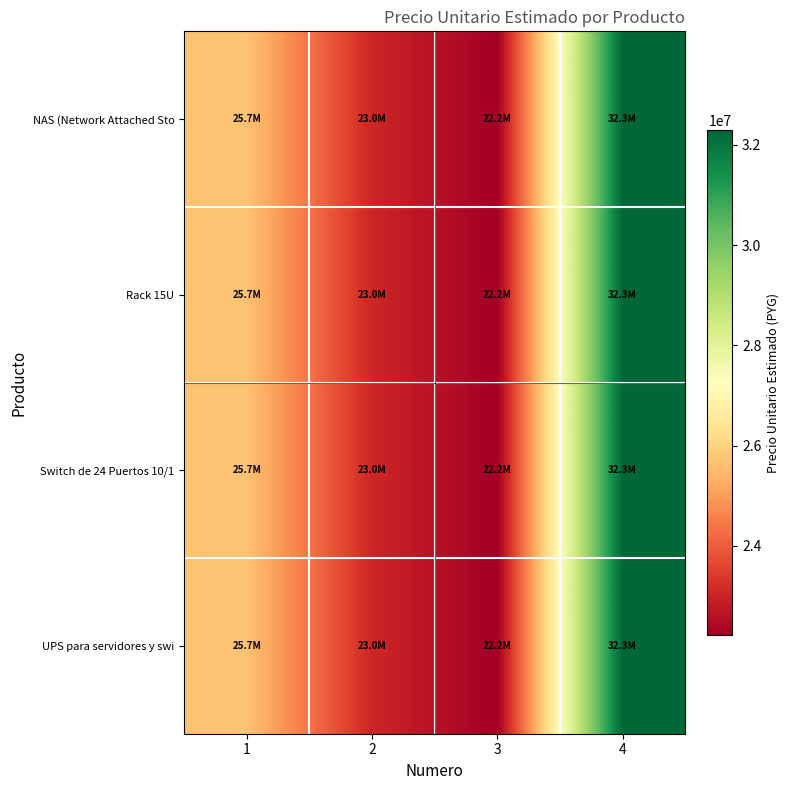

At which category is the sum across all series the highest?

4